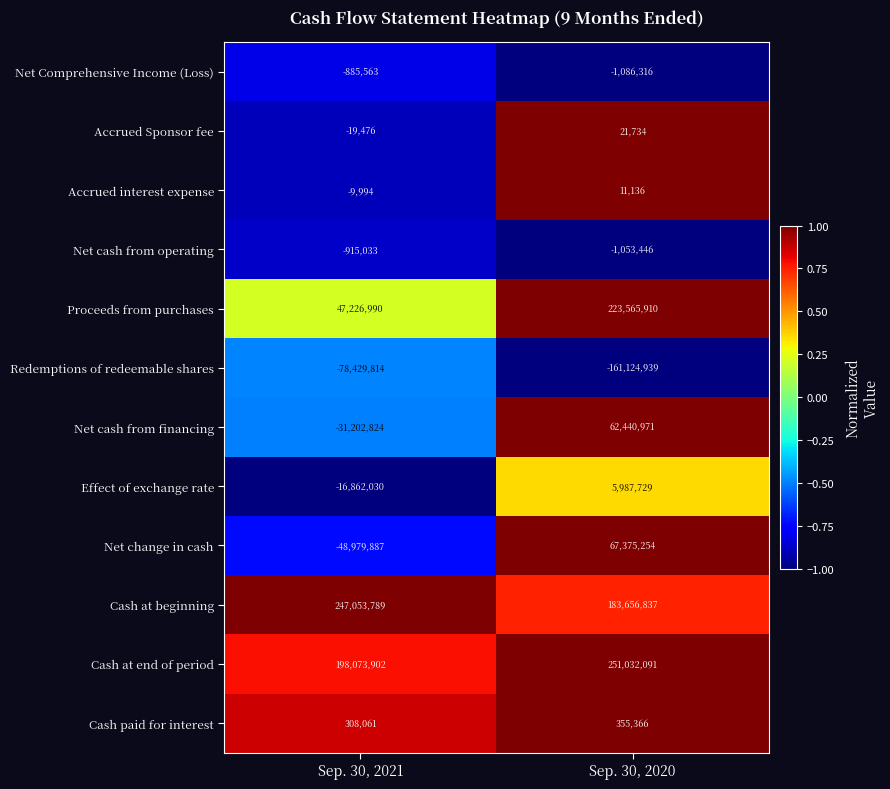

Read the Cash at end of period value at Sep. 30, 2020, to the nearest 100.

251032100